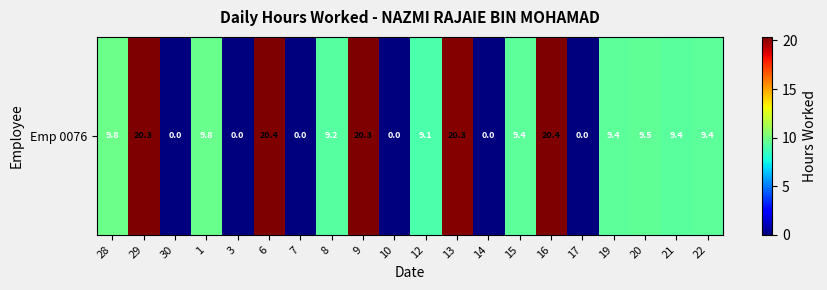

List the labels in order of value, smallest first.

30, 3, 7, 10, 14, 17, 12, 8, 21, 19, 15, 22, 20, 1, 28, 13, 29, 9, 6, 16